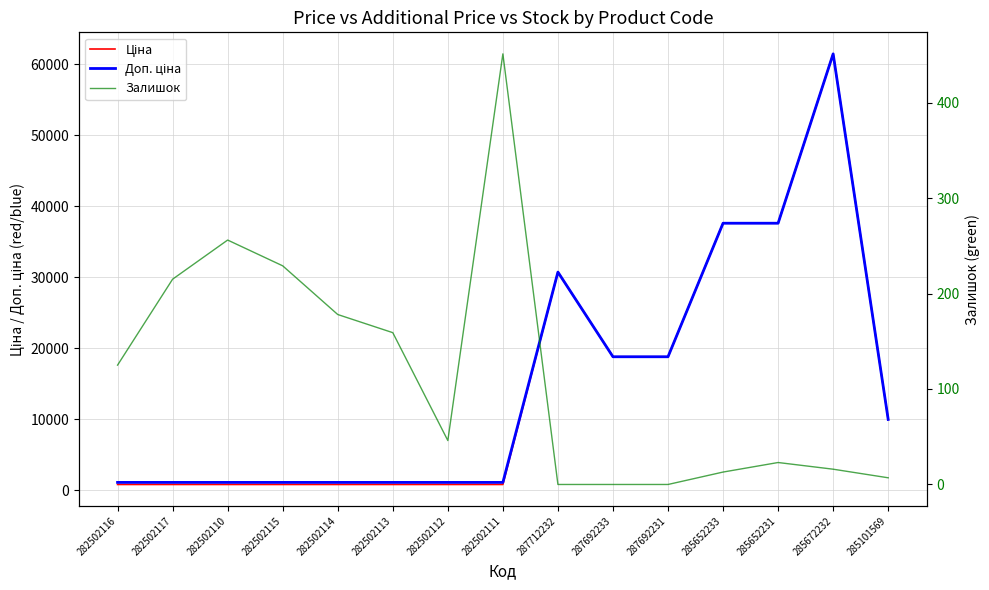

What is the average value of the Доп. ціна series?

14918.7